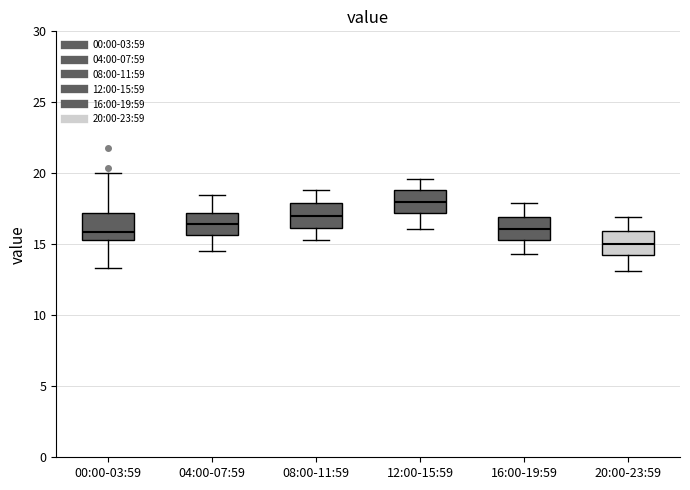

Reading left to right, transcribe this box plot: for each box, give where its median line is, the range the box spans, and where its two whiskers end, as read against the y-axis. The values are not printed on the chart, so give them approximately, as read against the axis.

00:00-03:59: median 16.0, box 15.5 to 17.0, whiskers 13.5 to 20.0
04:00-07:59: median 16.5, box 15.5 to 17.0, whiskers 14.5 to 18.5
08:00-11:59: median 17.0, box 16.0 to 18.0, whiskers 15.5 to 19.0
12:00-15:59: median 18.0, box 17.0 to 19.0, whiskers 16.0 to 19.5
16:00-19:59: median 16.0, box 15.5 to 17.0, whiskers 14.5 to 18.0
20:00-23:59: median 15.0, box 14.5 to 16.0, whiskers 13.0 to 17.0